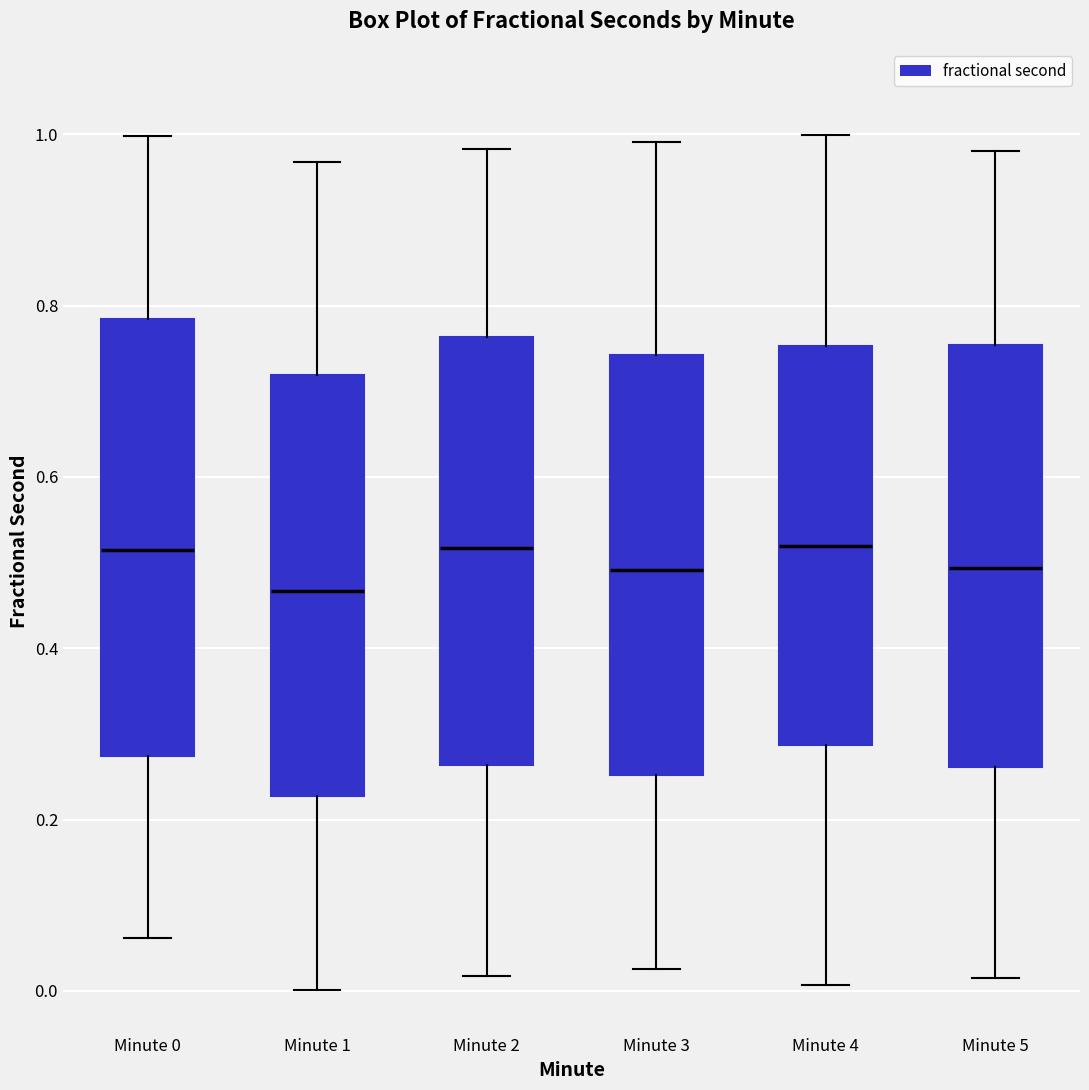

Which box's median line is the lowest?

Minute 1